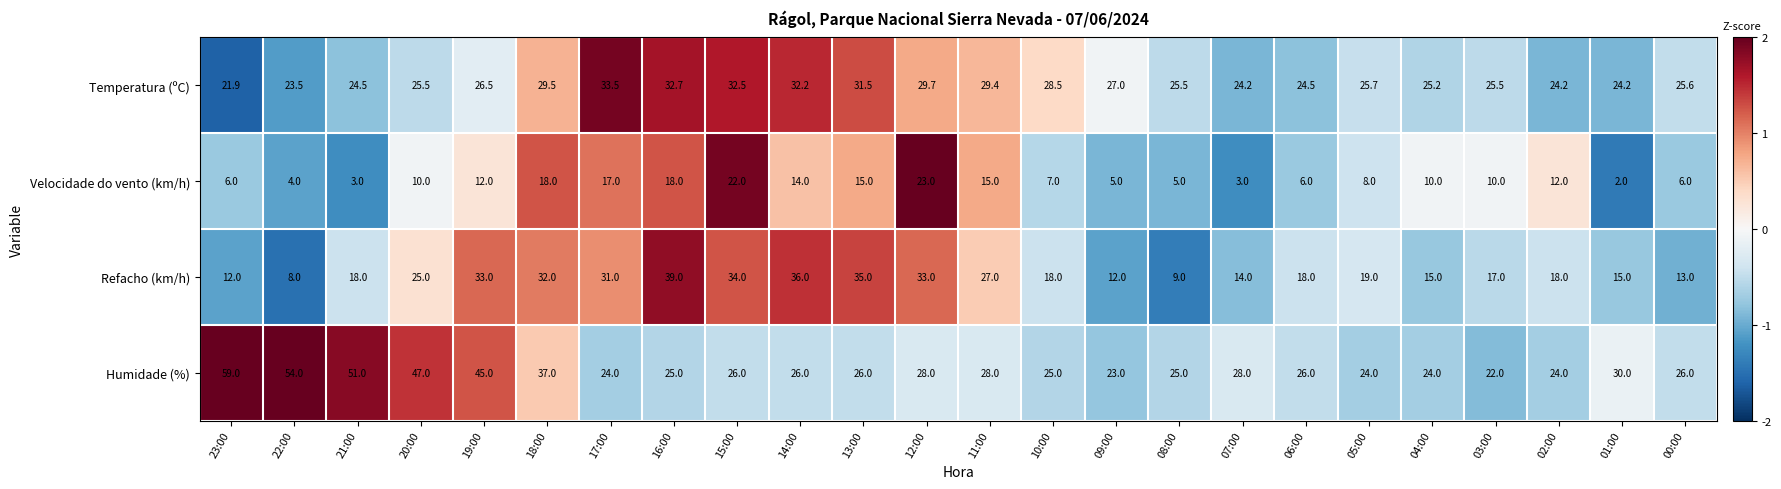

At 04:00, list the series in order from smallest to largest.

Velocidade do vento (km/h), Refacho (km/h), Humidade (%), Temperatura (ºC)